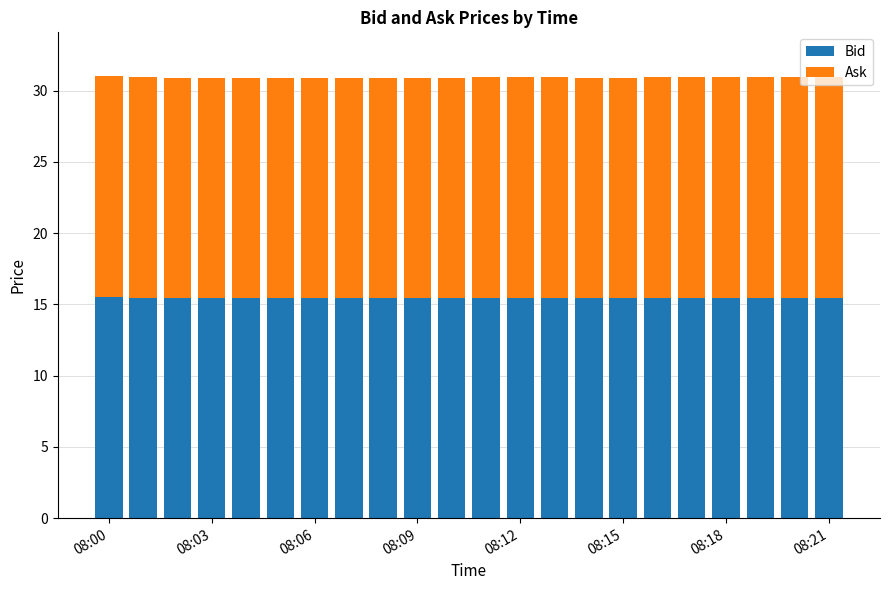

What is the lowest value of the Bid series?

15.4